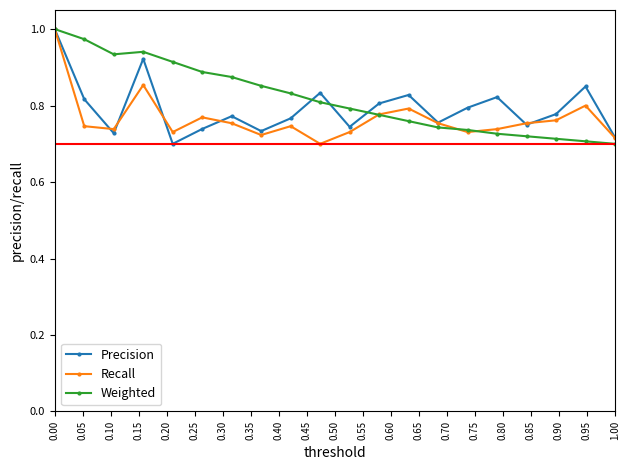

Which series ends up on top after the final intersection of Weighted and Precision?

Precision